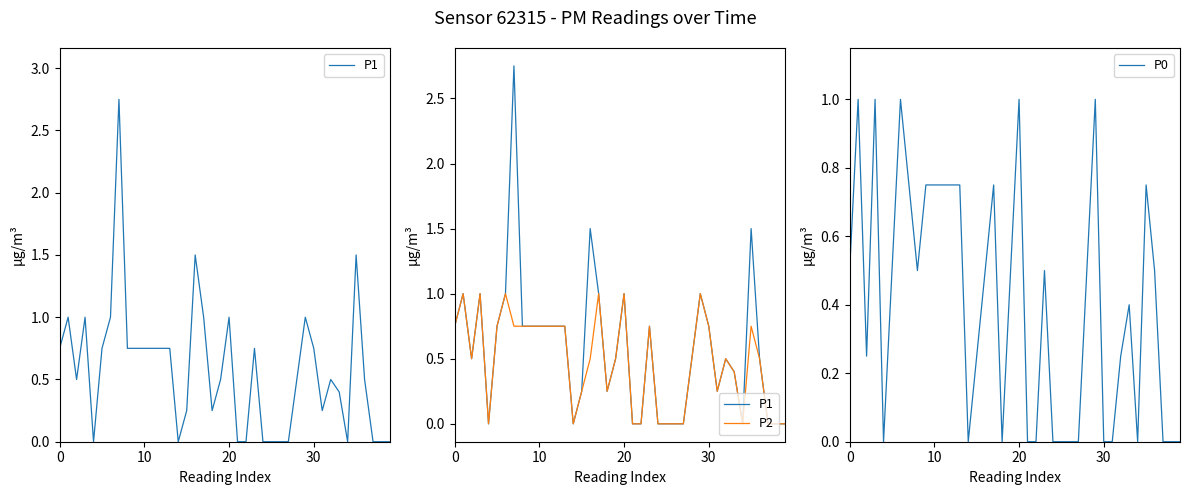

Which series has the largest range (max minus min)?

P1